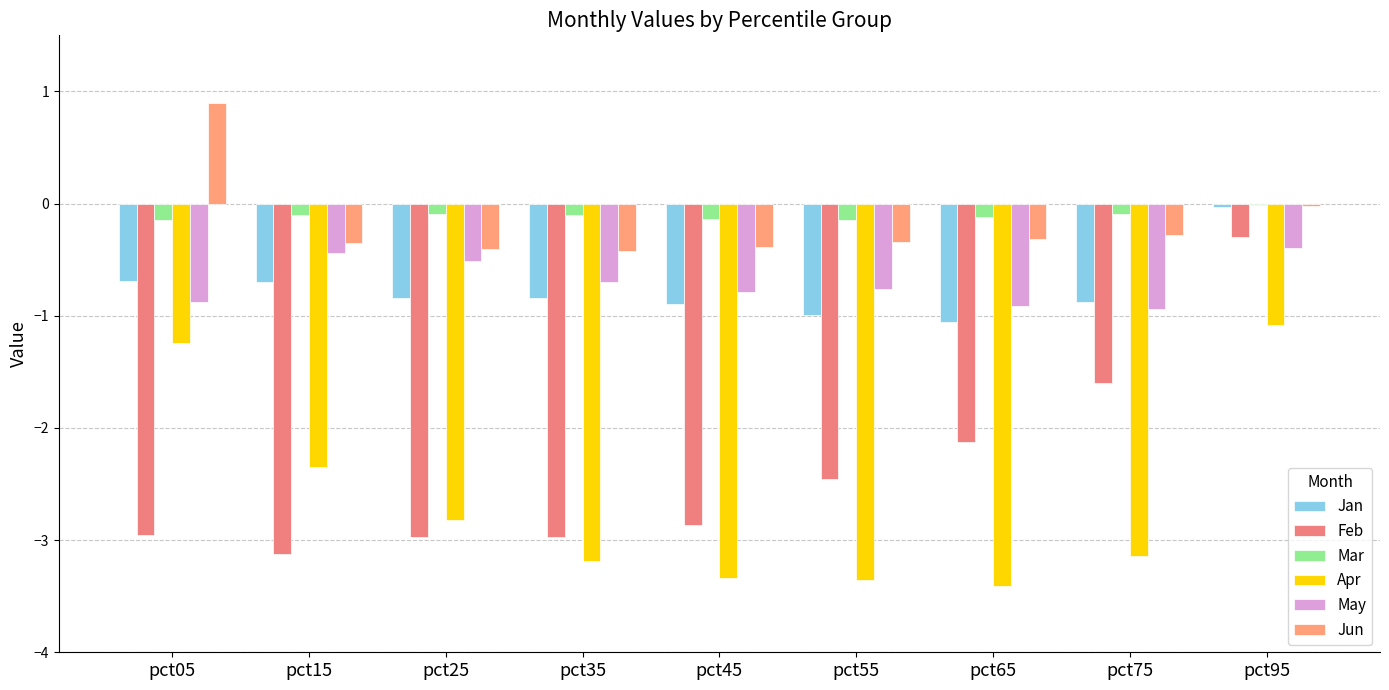

Where does the Feb series first go above -2?

pct75